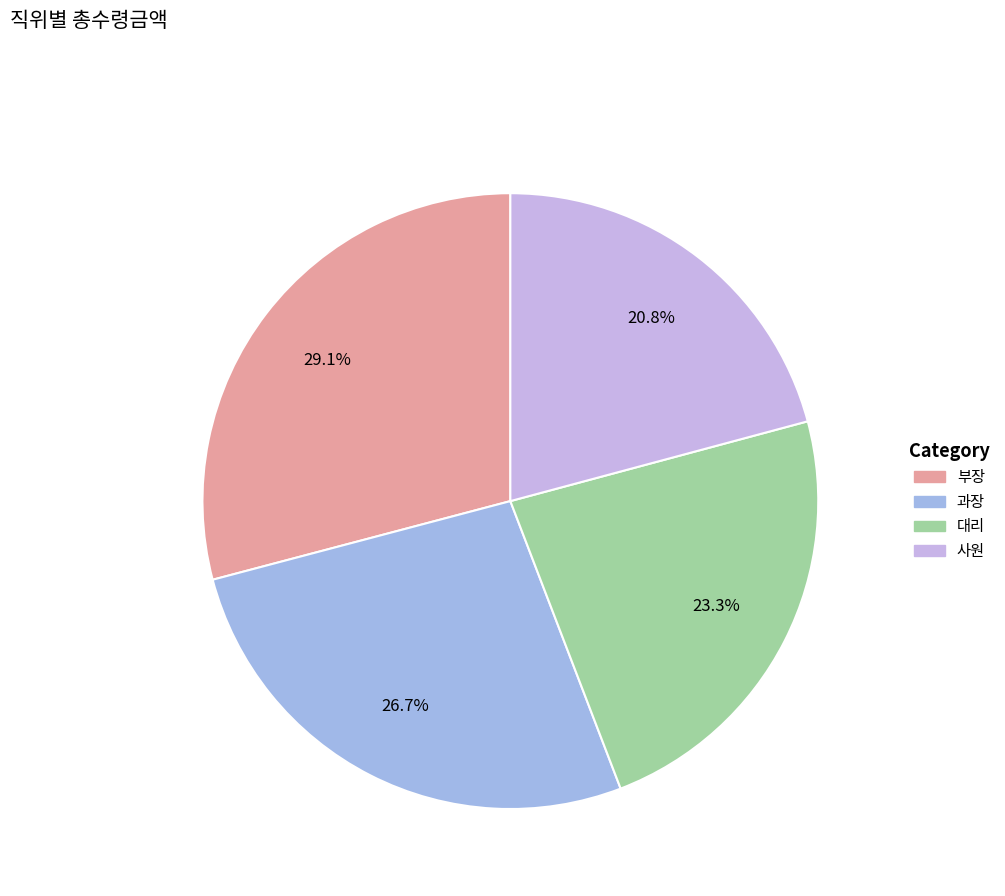

To the nearest percent, what is the difference between the largest and smallest slice percentages?

8%